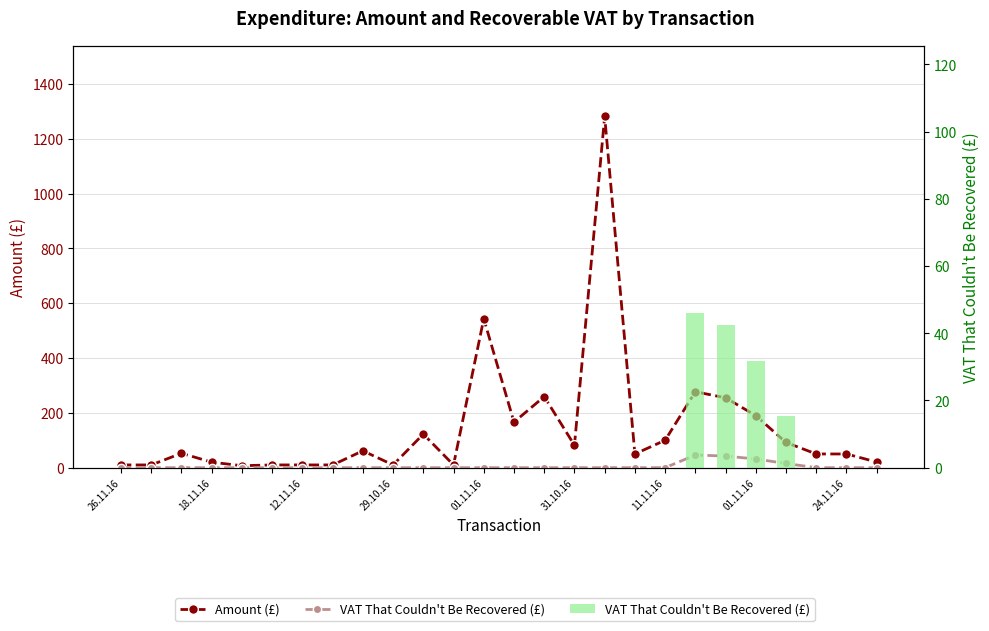

Rank the series at 14 from lowest to highest value.

VAT That Couldn't Be Recovered (£), Amount (£)